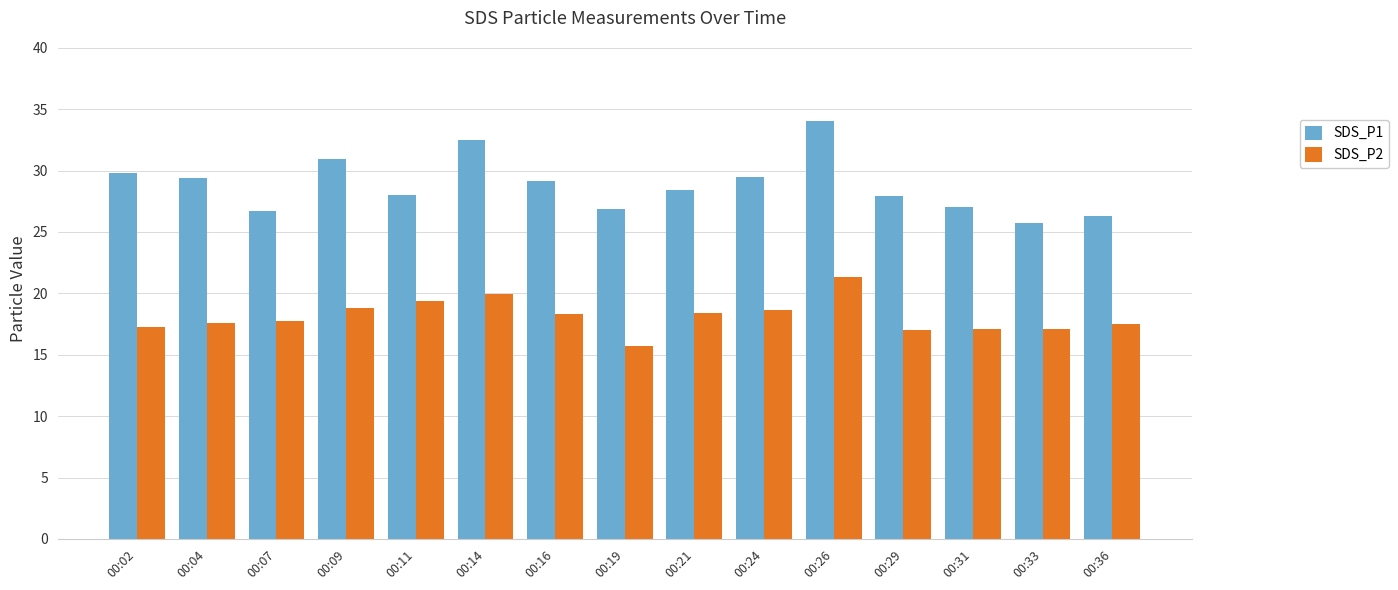

What is the average value of the SDS_P2 series?

18.1